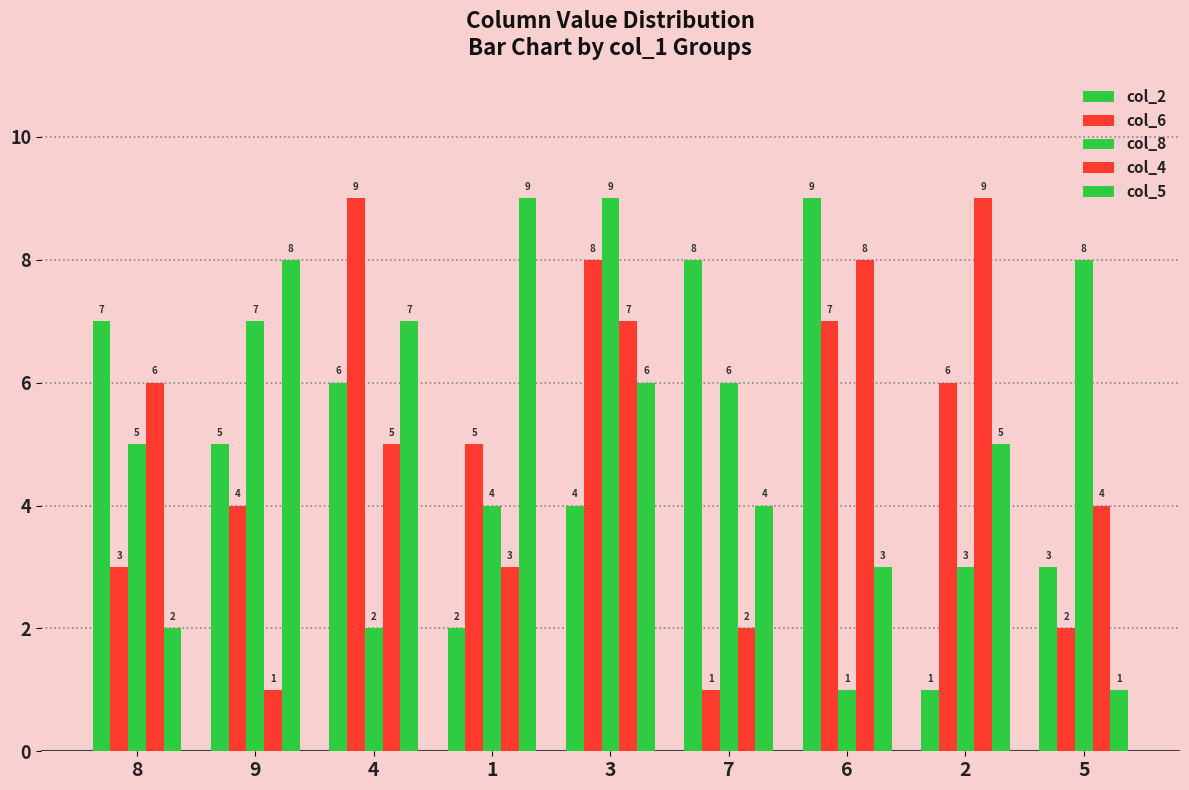

The col_4 series shows 2 at 5. True or false?

False